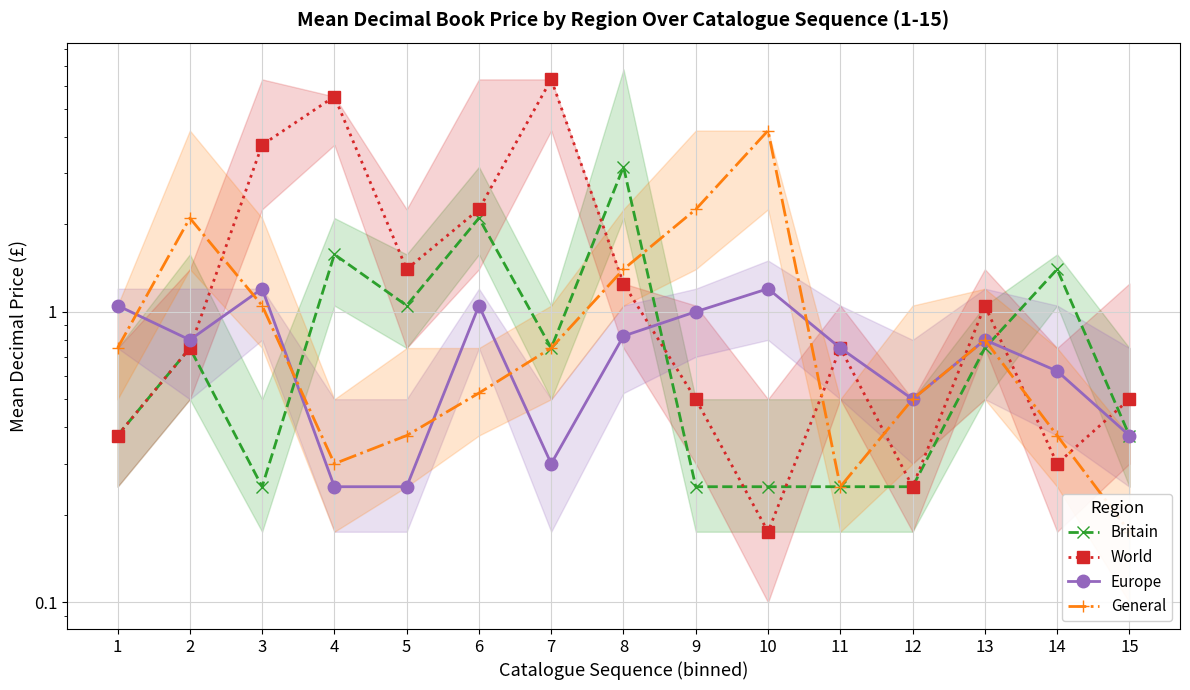

What are all the series names shown in the legend?

Britain, World, Europe, General